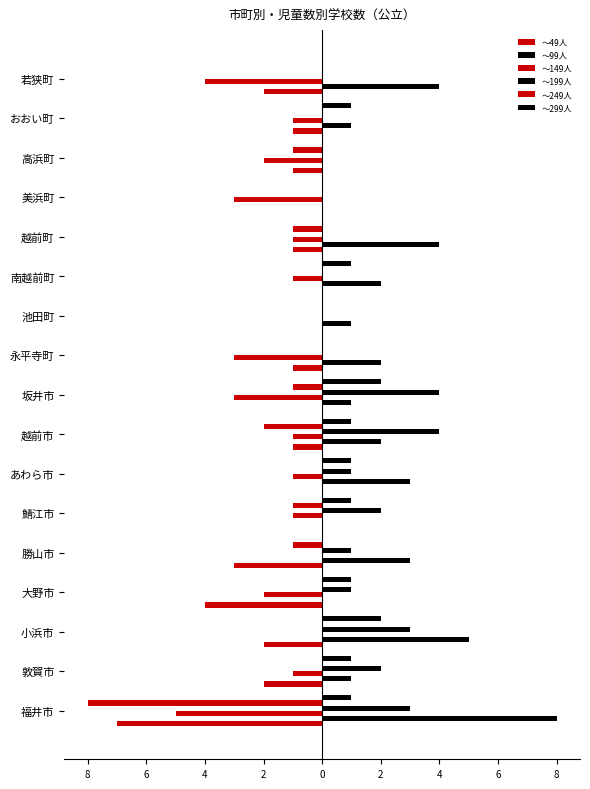

Where does the ～149人 series first go above -1?

小浜市